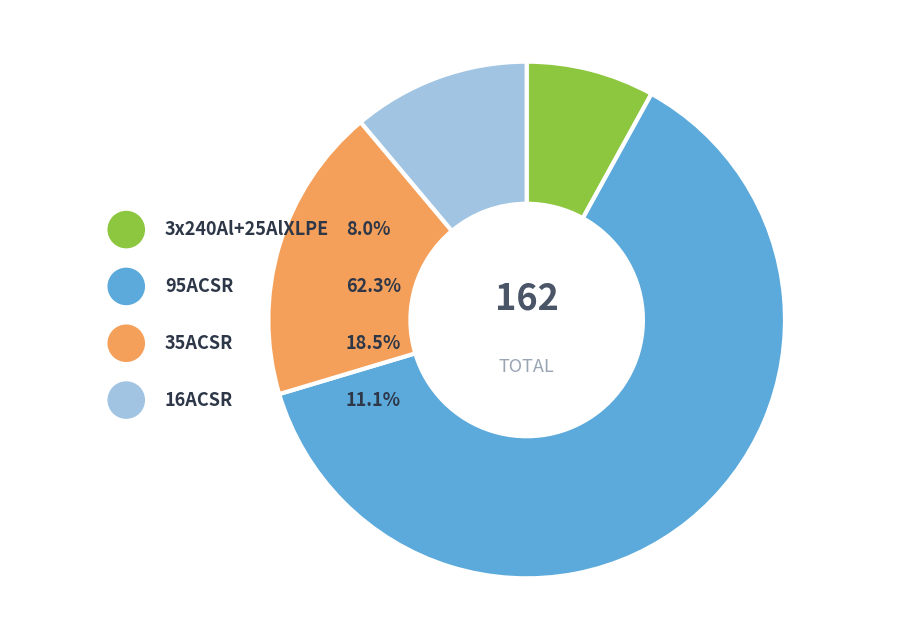

True or false: 35ACSR accounts for 12% of the total.

False